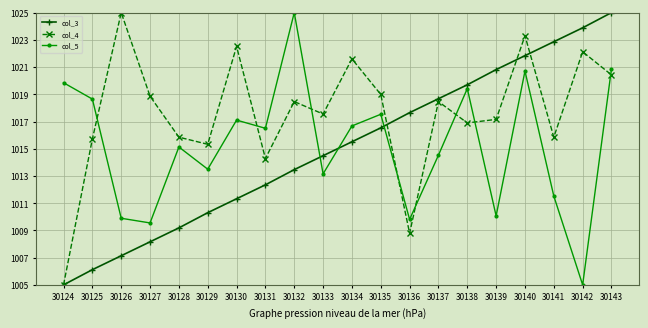

Reading left to right, extract all data points from this chart.

col_3: 30124=1005.0	30125=1006.1	30126=1007.1	30127=1008.2	30128=1009.2	30129=1010.3	30130=1011.3	30131=1012.3	30132=1013.5	30133=1014.5	30134=1015.5	30135=1016.5	30136=1017.7	30137=1018.7	30138=1019.7	30139=1020.8	30140=1021.8	30141=1022.9	30142=1023.9	30143=1025.0
col_4: 30124=1005.0	30125=1015.7	30126=1025.0	30127=1018.9	30128=1015.8	30129=1015.3	30130=1022.5	30131=1014.3	30132=1018.5	30133=1017.5	30134=1021.6	30135=1019.0	30136=1008.8	30137=1018.5	30138=1016.9	30139=1017.2	30140=1023.3	30141=1015.8	30142=1022.1	30143=1020.4
col_5: 30124=1019.8	30125=1018.6	30126=1009.9	30127=1009.5	30128=1015.1	30129=1013.5	30130=1017.1	30131=1016.5	30132=1025.0	30133=1013.2	30134=1016.7	30135=1017.5	30136=1009.8	30137=1014.5	30138=1019.4	30139=1010.1	30140=1020.7	30141=1011.5	30142=1005.0	30143=1020.9